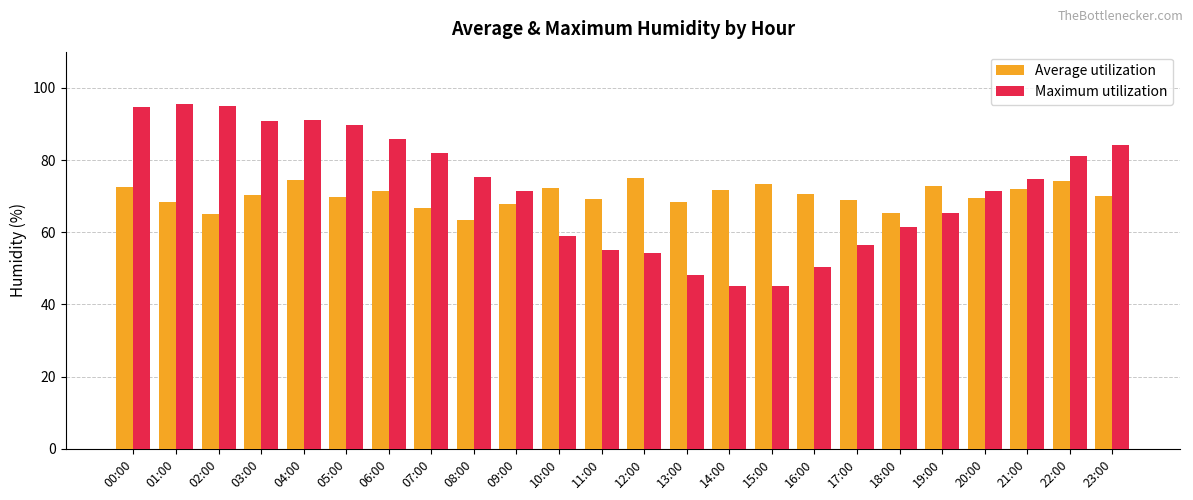

What is the value of the Average utilization bar at the 18th from the left?

68.9